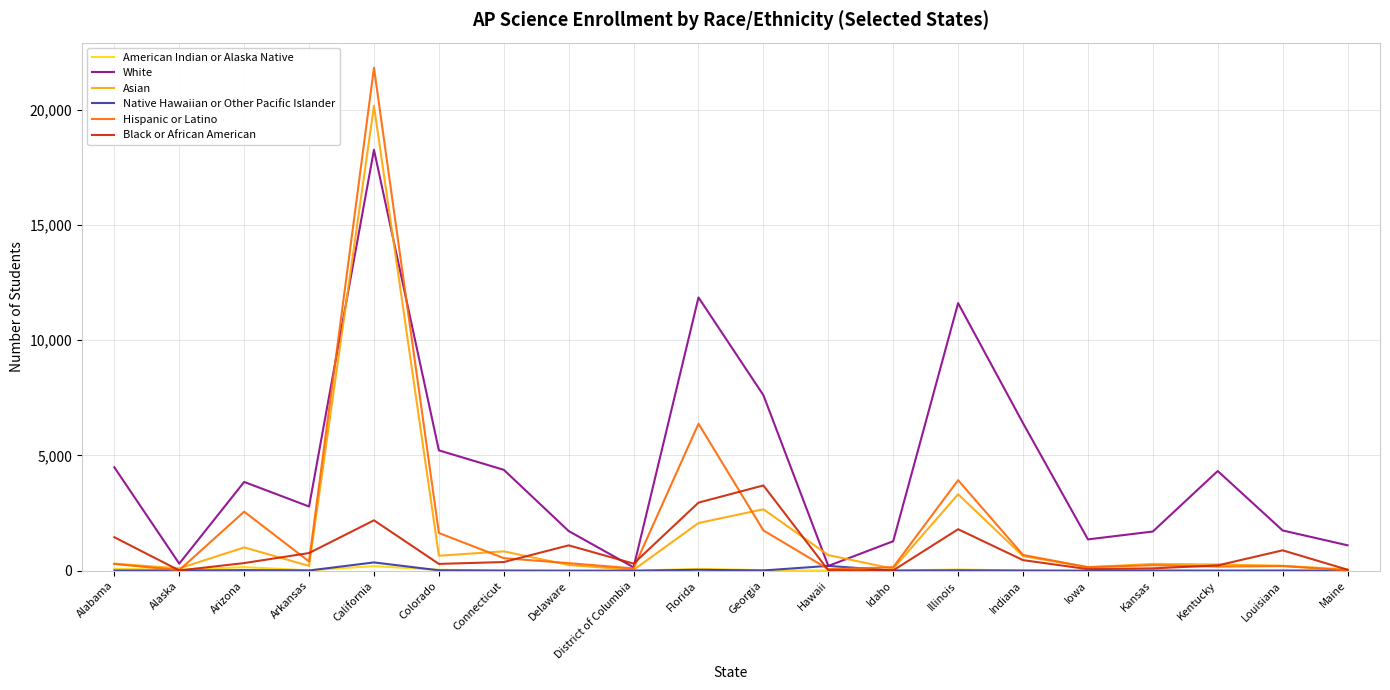

The Asian series shows 3317 at Illinois. True or false?

True